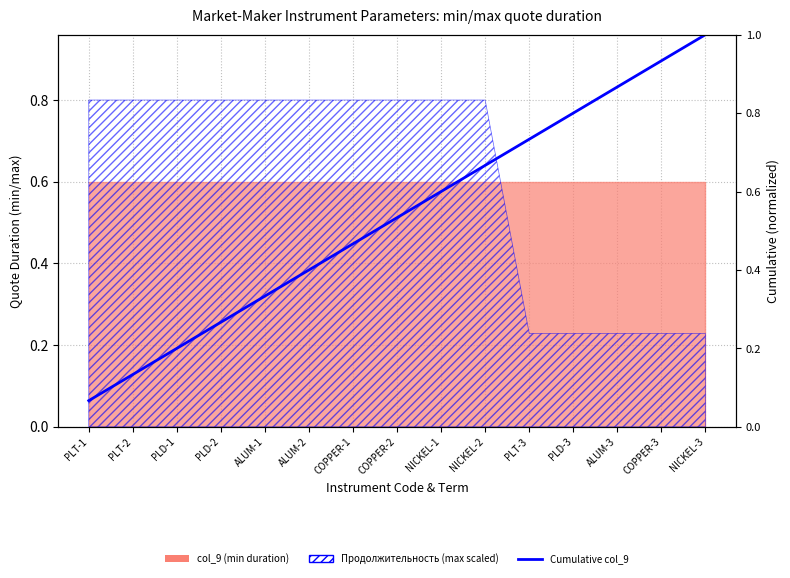

Reading left to right, what are all the values shown in this chart?

PLT-1=0.1	PLT-2=0.1	PLD-1=0.2	PLD-2=0.3	ALUM-1=0.3	ALUM-2=0.4	COPPER-1=0.5	COPPER-2=0.5	NICKEL-1=0.6	NICKEL-2=0.7	PLT-3=0.7	PLD-3=0.8	ALUM-3=0.9	COPPER-3=0.9	NICKEL-3=1.0